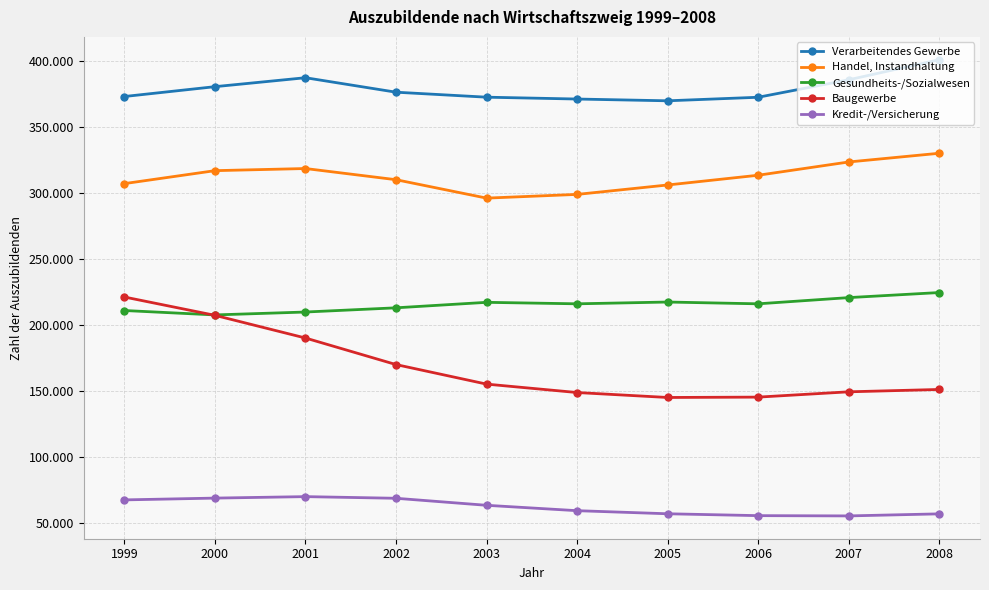

True or false: Verarbeitendes Gewerbe has more than 0 interior local peaks.

True